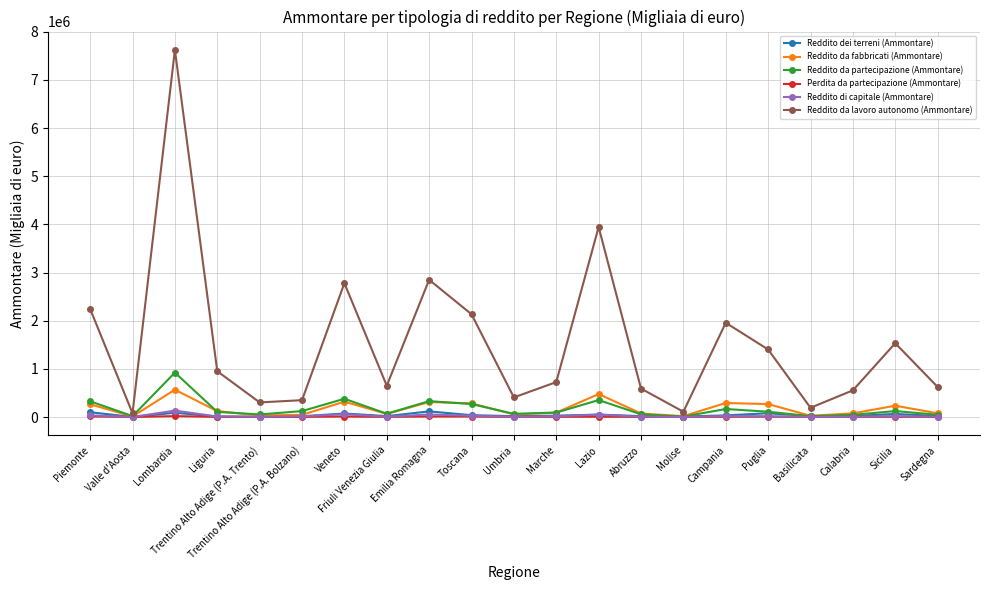

The Reddito da lavoro autonomo (Ammontare) series shows 4070892 at Emilia Romagna. True or false?

False